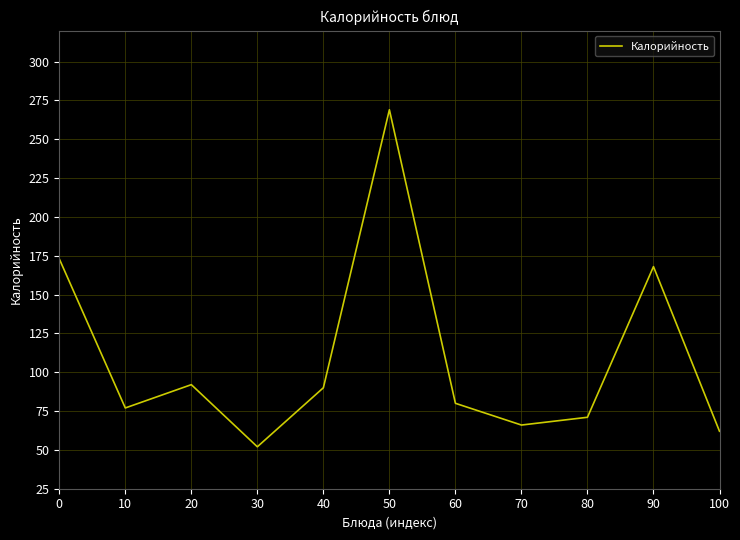

Reading left to right, extract all data points from this chart.

173	77	92	52	90	269	80	66	71	168	62